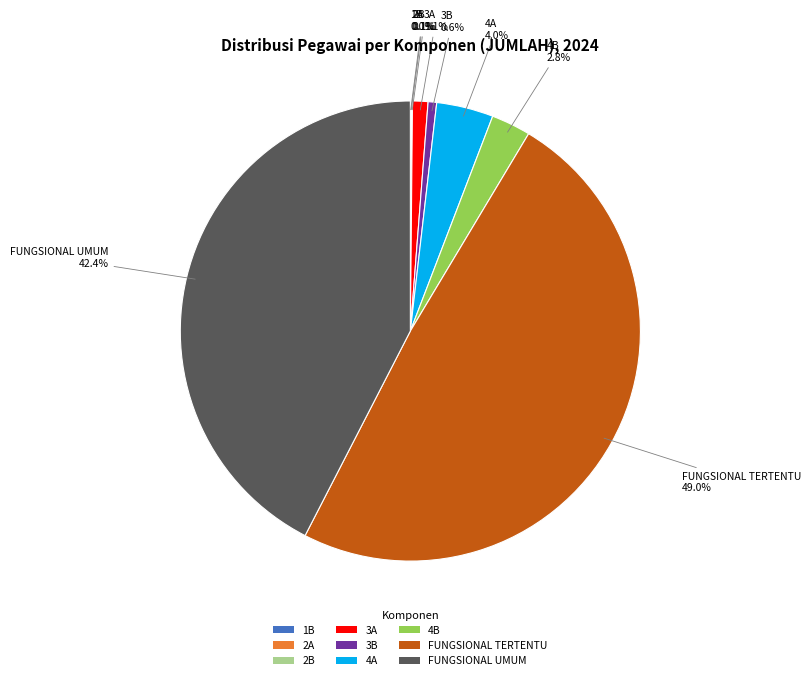

Combined, do 4A and 4B account for over 50%?

No